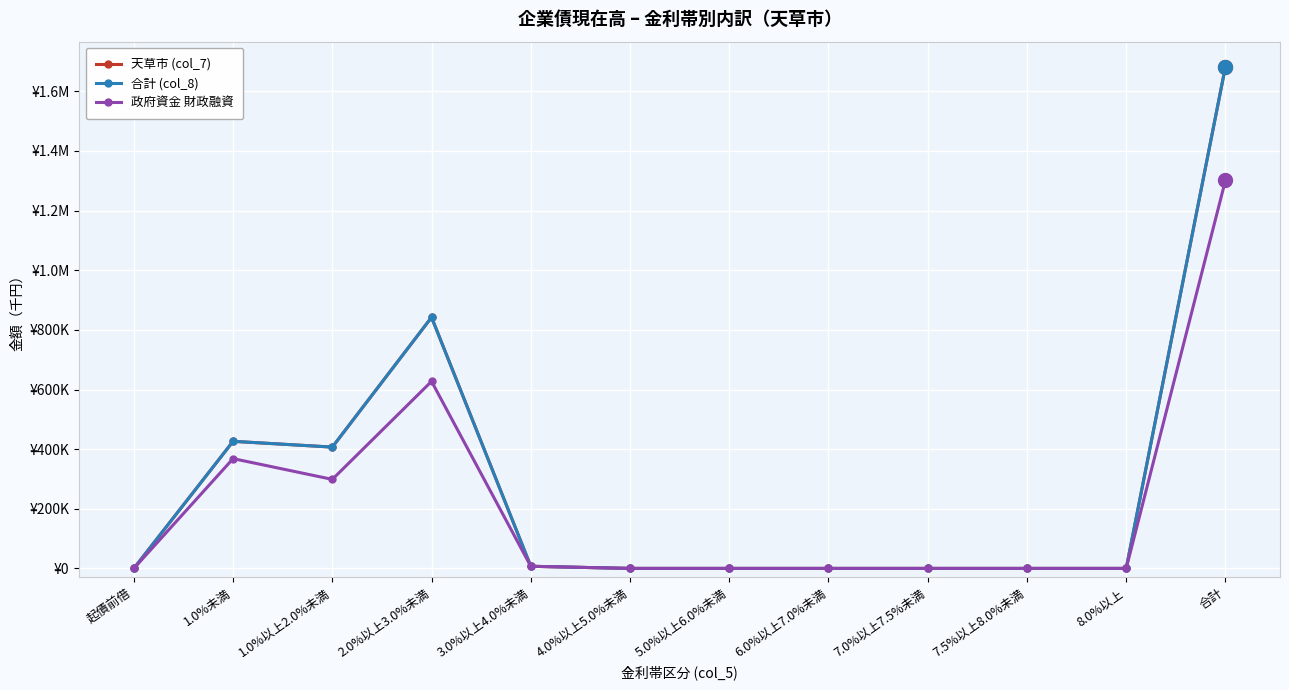

At which category is the sum across all series the highest?

合計